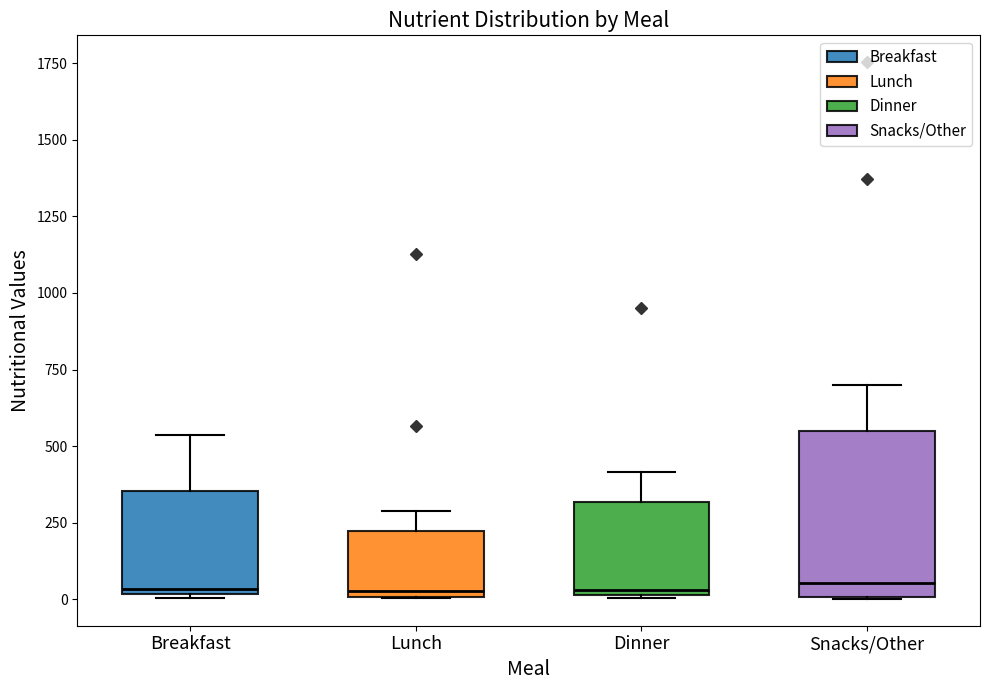

Which box is the tallest, from its lower edge to its upper edge?

Snacks/Other